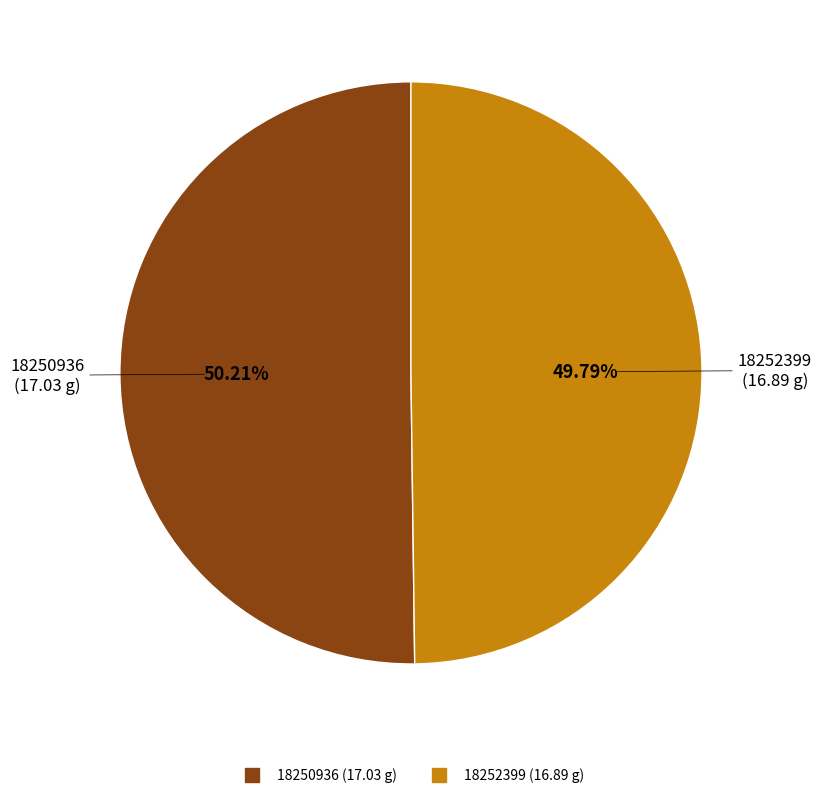

Is there a majority slice in this chart?

Yes